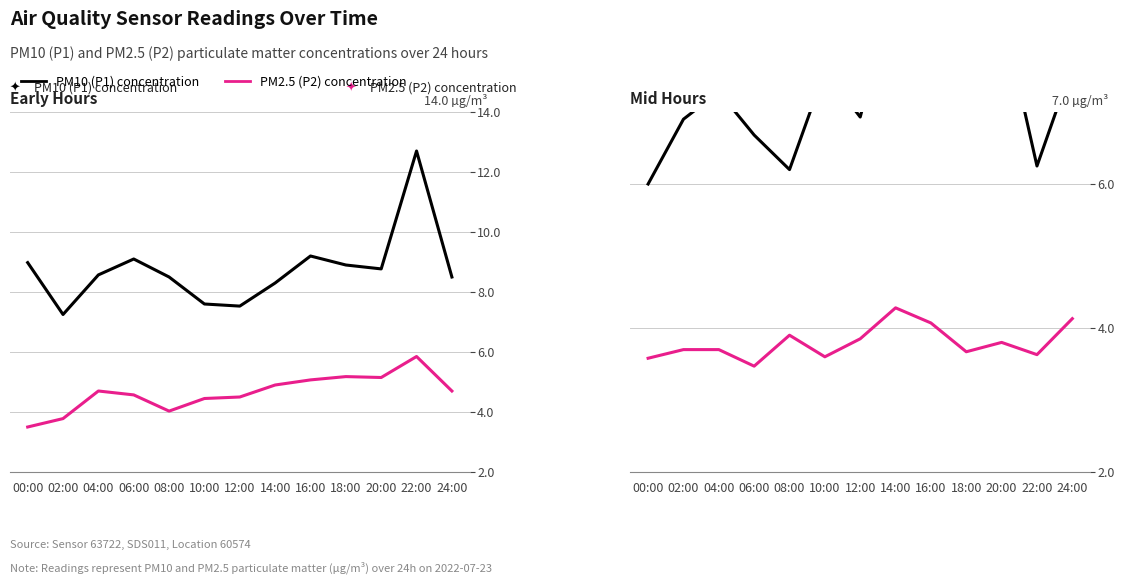

At which category is the sum across all series the highest?

18:00